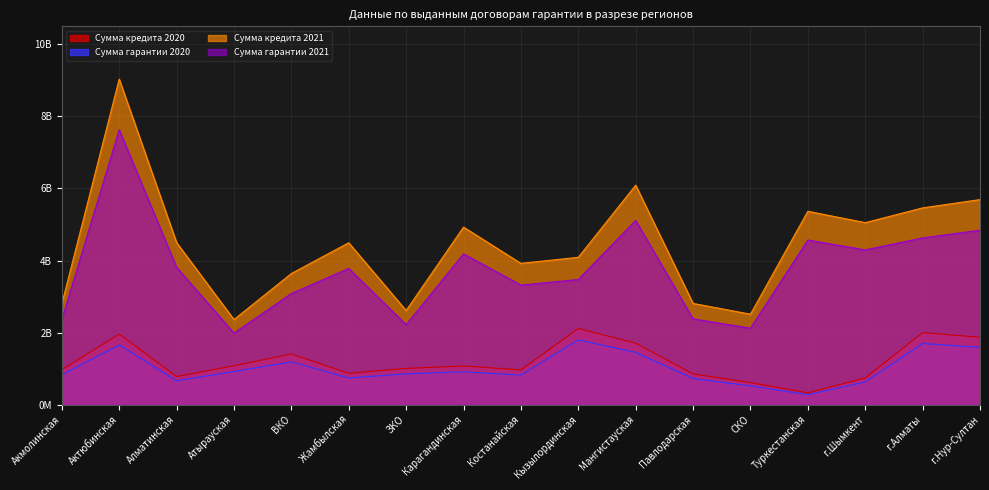

What is the sum of the Сумма гарантии 2020 values at г.Нур-Султан and Павлодарская?

2315227129